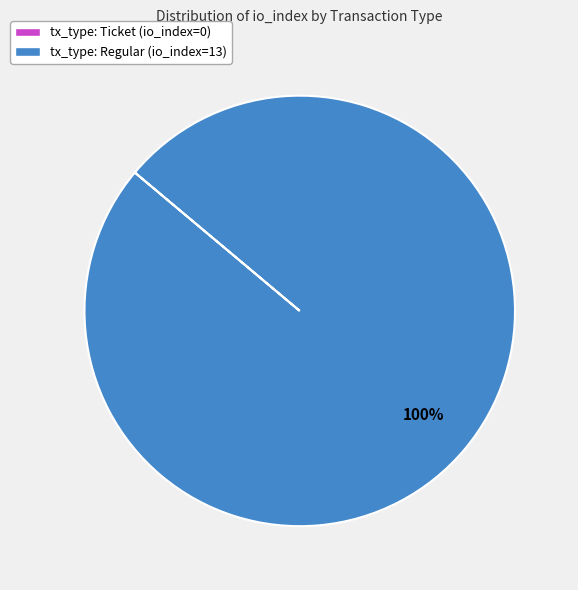

Which category accounts for the majority?

tx_type: Regular (io_index=13)